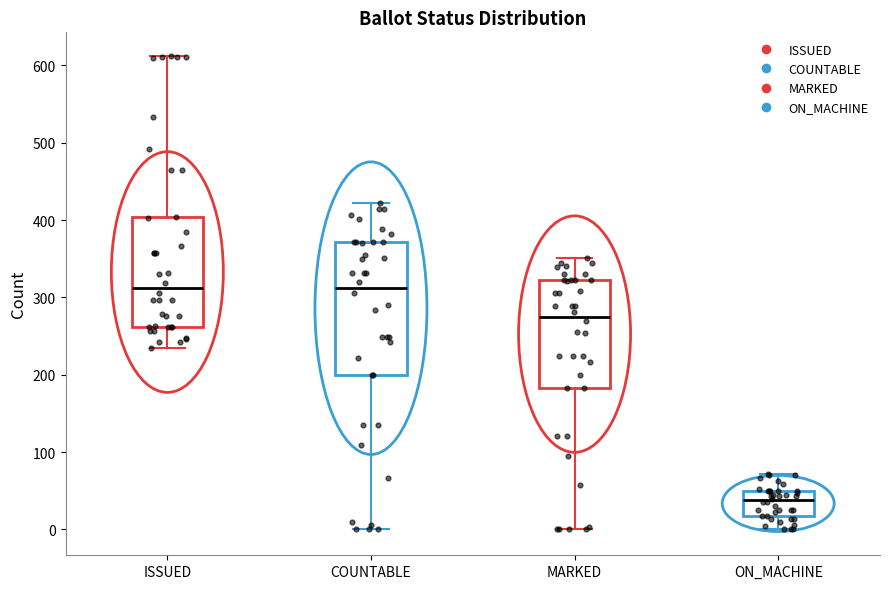

Which box is the tallest, from its lower edge to its upper edge?

COUNTABLE